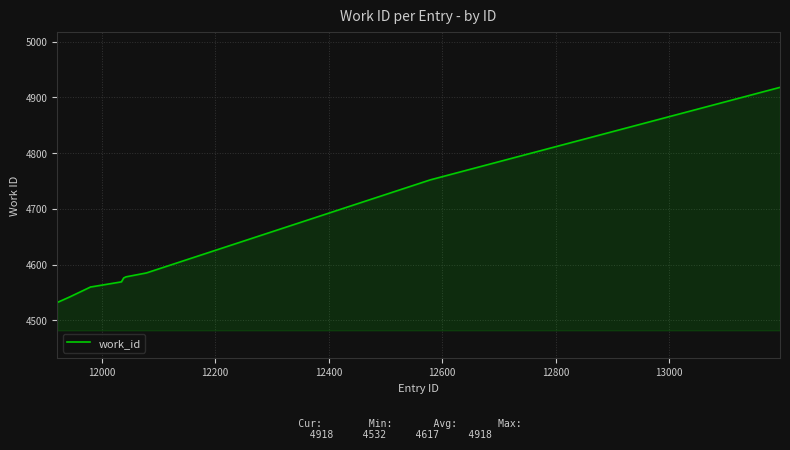

True or false: there are more than 2 points higher than both neighbors.

False